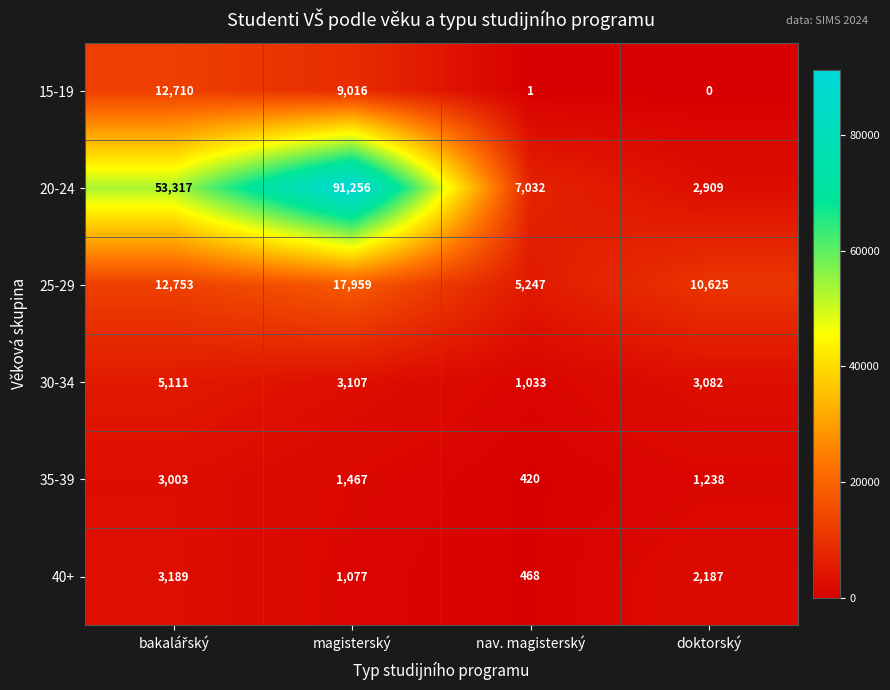

Count the 25-29 values in the range 10625 to 17959.

3